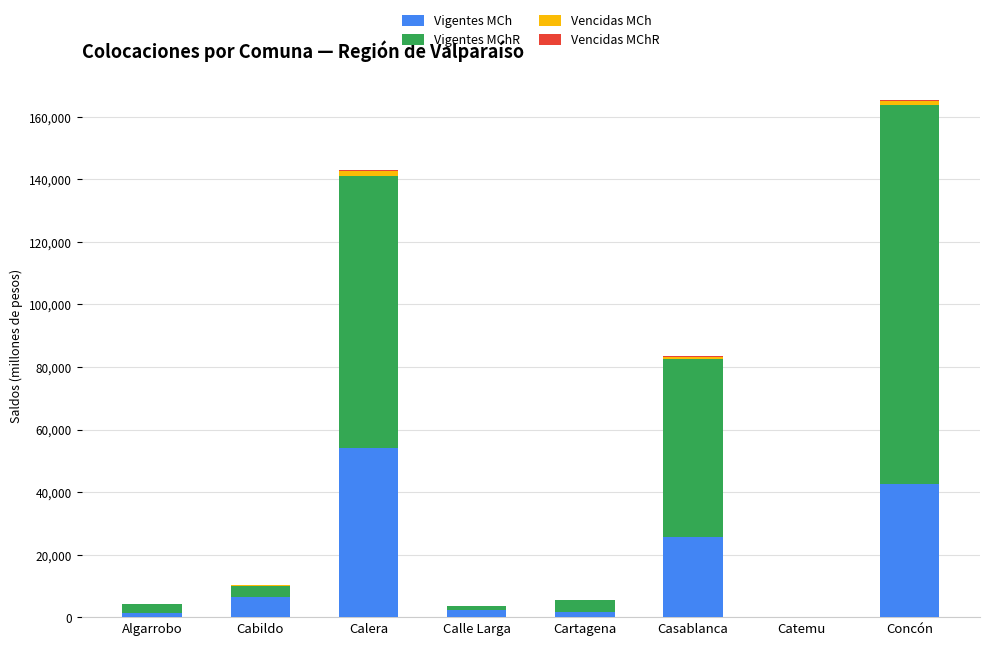

Which category has the highest value in the Vigentes MCh series?

Calera